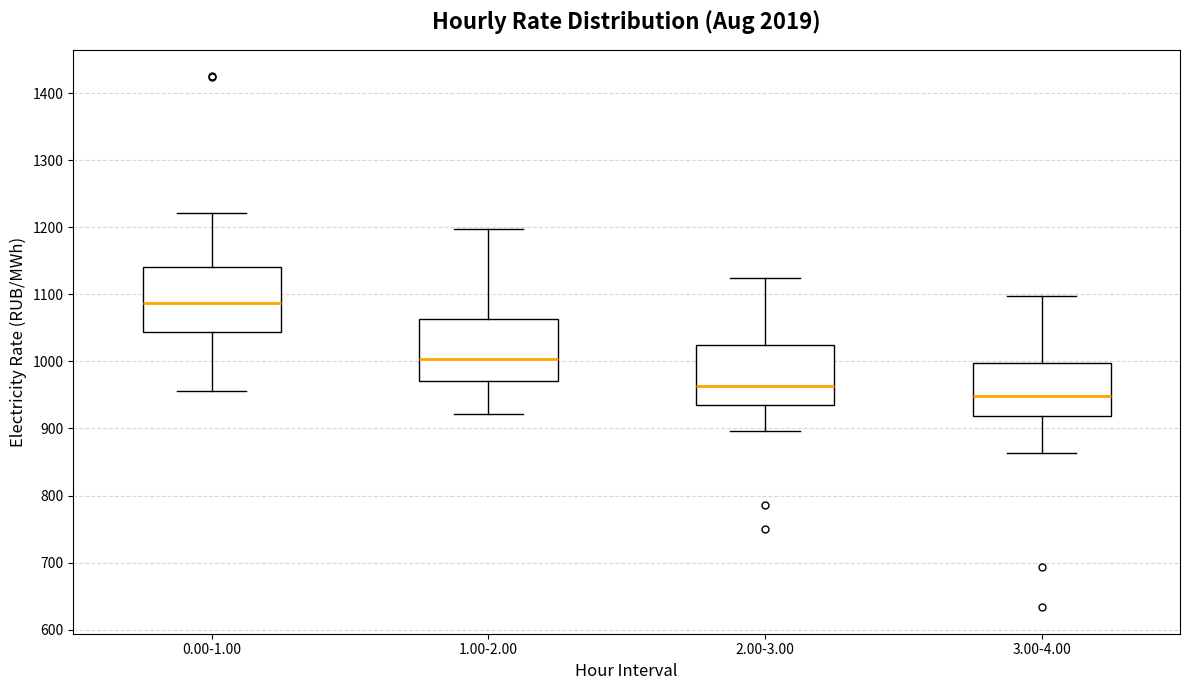

Reading left to right, transcribe this box plot: for each box, give where its median line is, the range the box spans, and where its two whiskers end, as read against the y-axis. The values are not printed on the chart, so give them approximately, as read against the axis.

0.00-1.00: median 1090, box 1040 to 1140, whiskers 960 to 1220
1.00-2.00: median 1000, box 970 to 1060, whiskers 920 to 1200
2.00-3.00: median 960, box 940 to 1020, whiskers 900 to 1120
3.00-4.00: median 950, box 920 to 1000, whiskers 860 to 1100